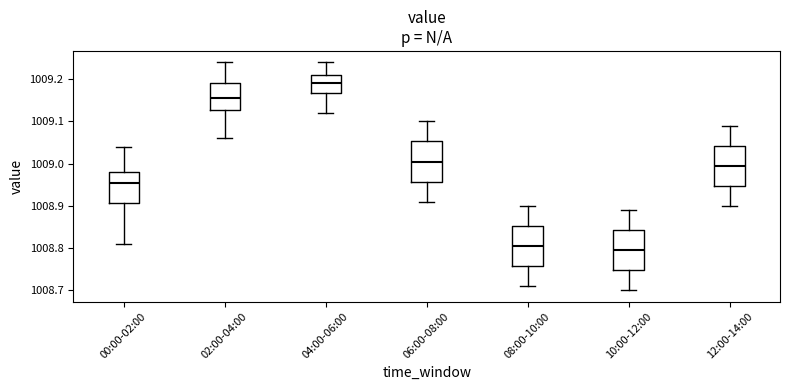

Where does the lower whisker of the box for 00:00-02:00 end on the y-axis? The values are not printed on the chart, so give them approximately, as read against the axis.

1008.81